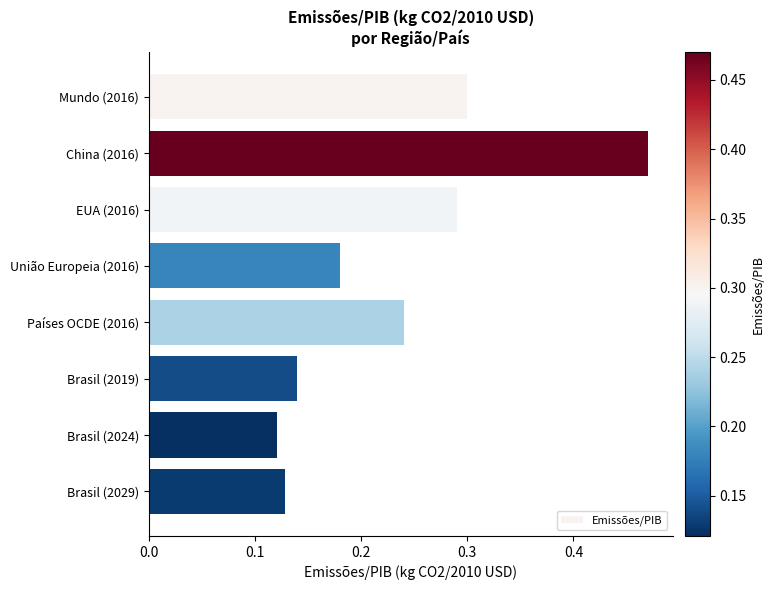

Which label corresponds to the largest value in the chart?

China (2016)